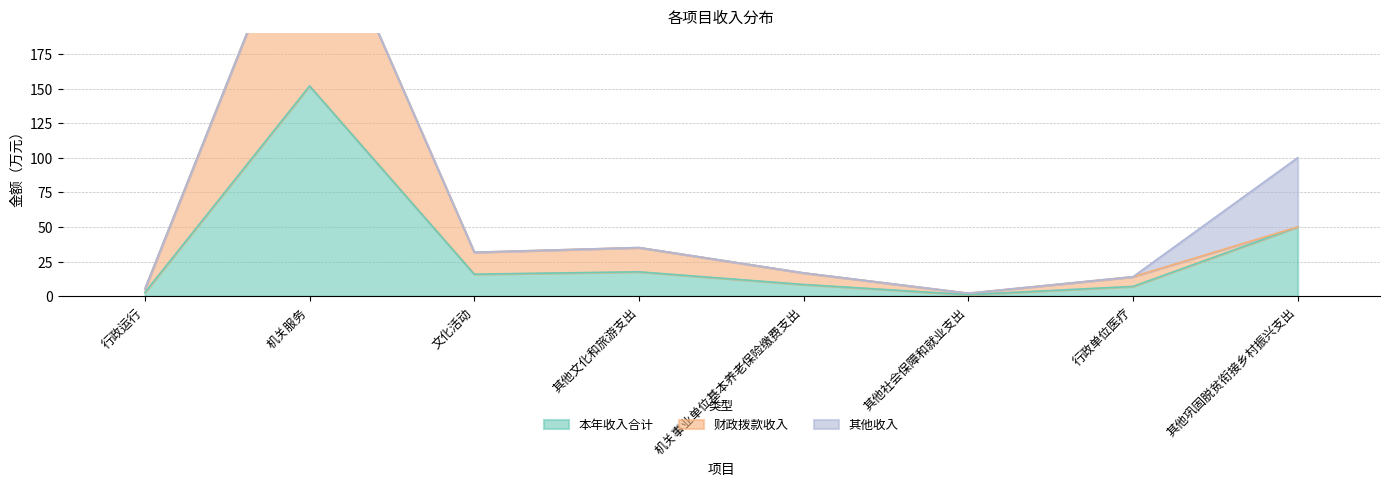

At which category does the chart reach its minimum across all series?

其他社会保障和就业支出